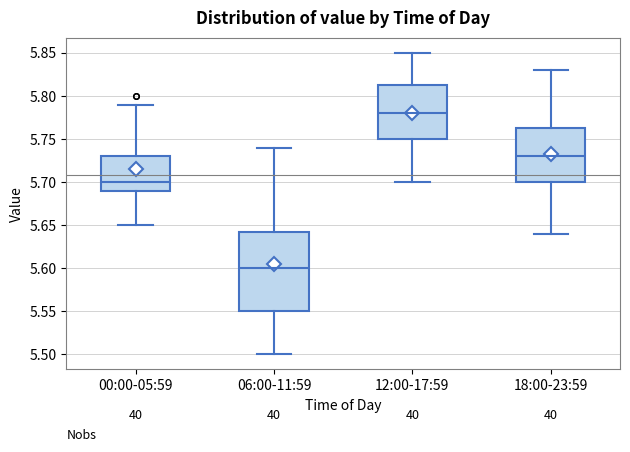

Where is the lower edge of the box for 12:00-17:59 on the y-axis? The values are not printed on the chart, so give them approximately, as read against the axis.

5.750